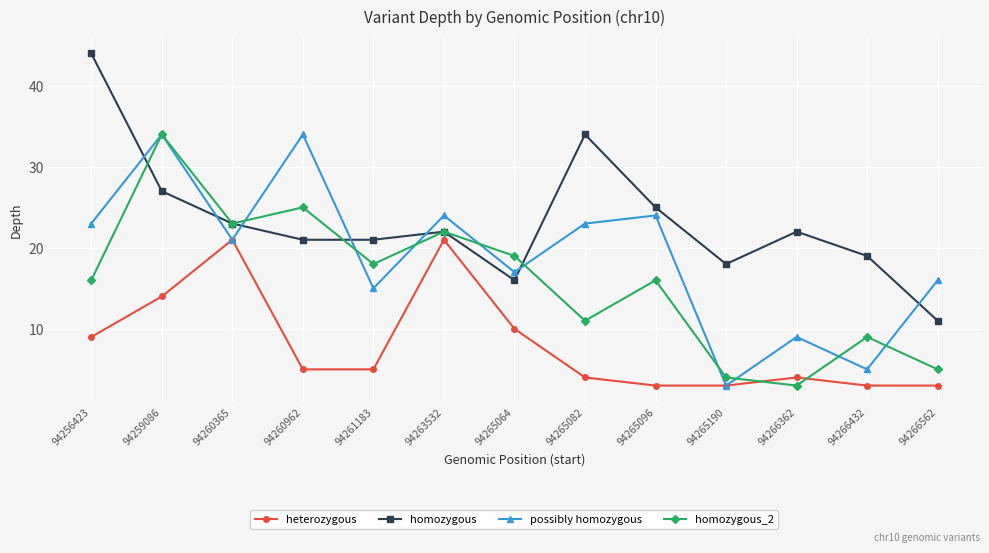

In heterozygous, how many points are higher than both neighbors (excluding endpoints)?

3